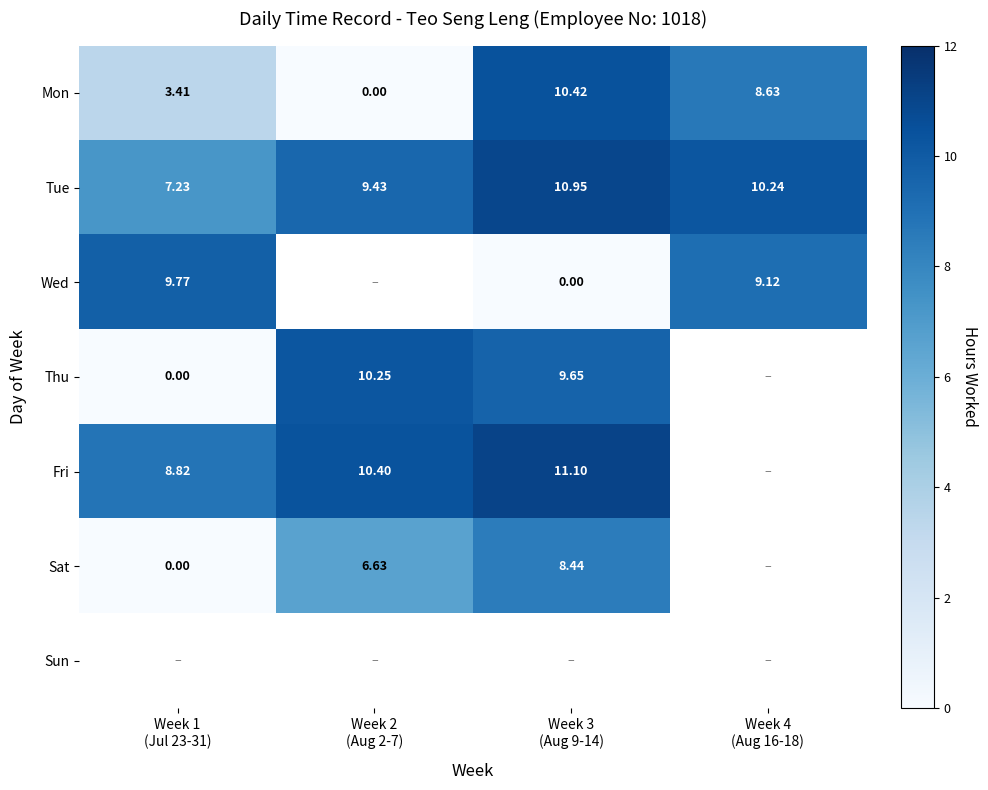

What is the approximate value of Fri at Week 2 (Aug 2-7)?

10.4